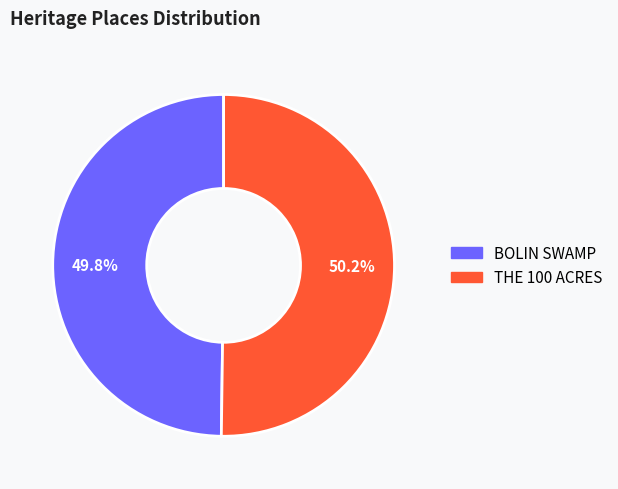

How many segments does this pie chart have?

2